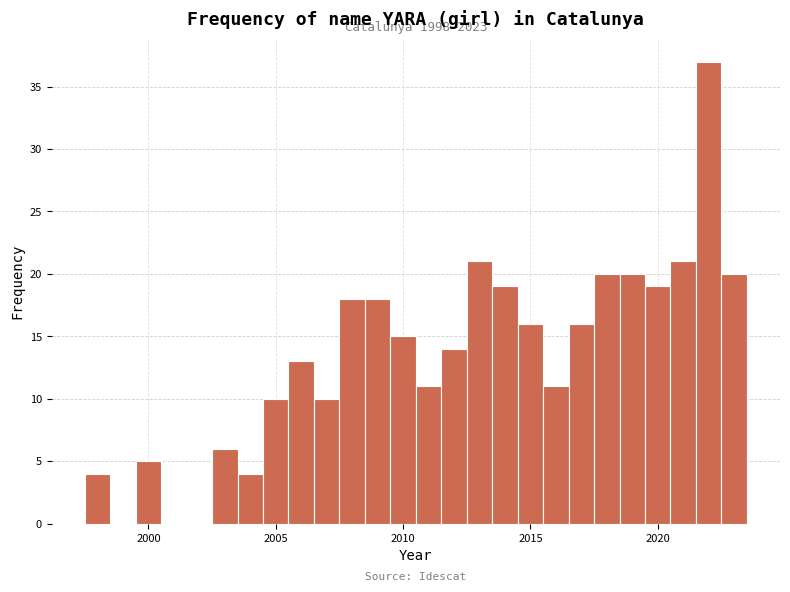

Read against the x-axis, roughly where is the centre of the tallest bar?

2022.0